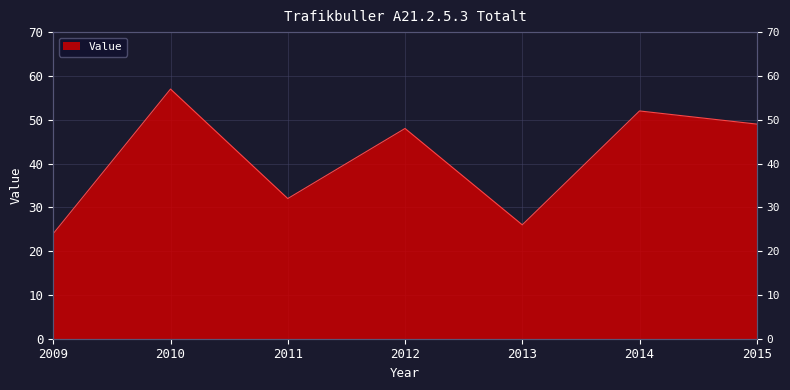

Where does the data first go above 48?

2010